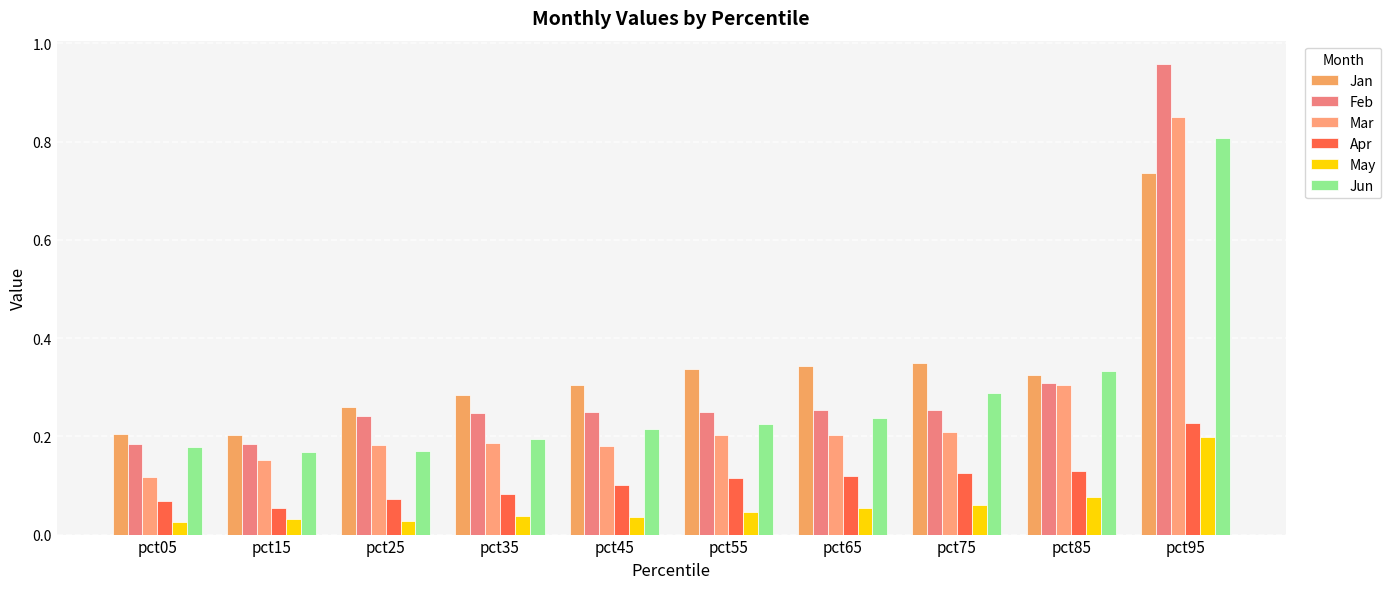

List the series in order of their peak value, lowest first.

May, Apr, Jan, Jun, Mar, Feb